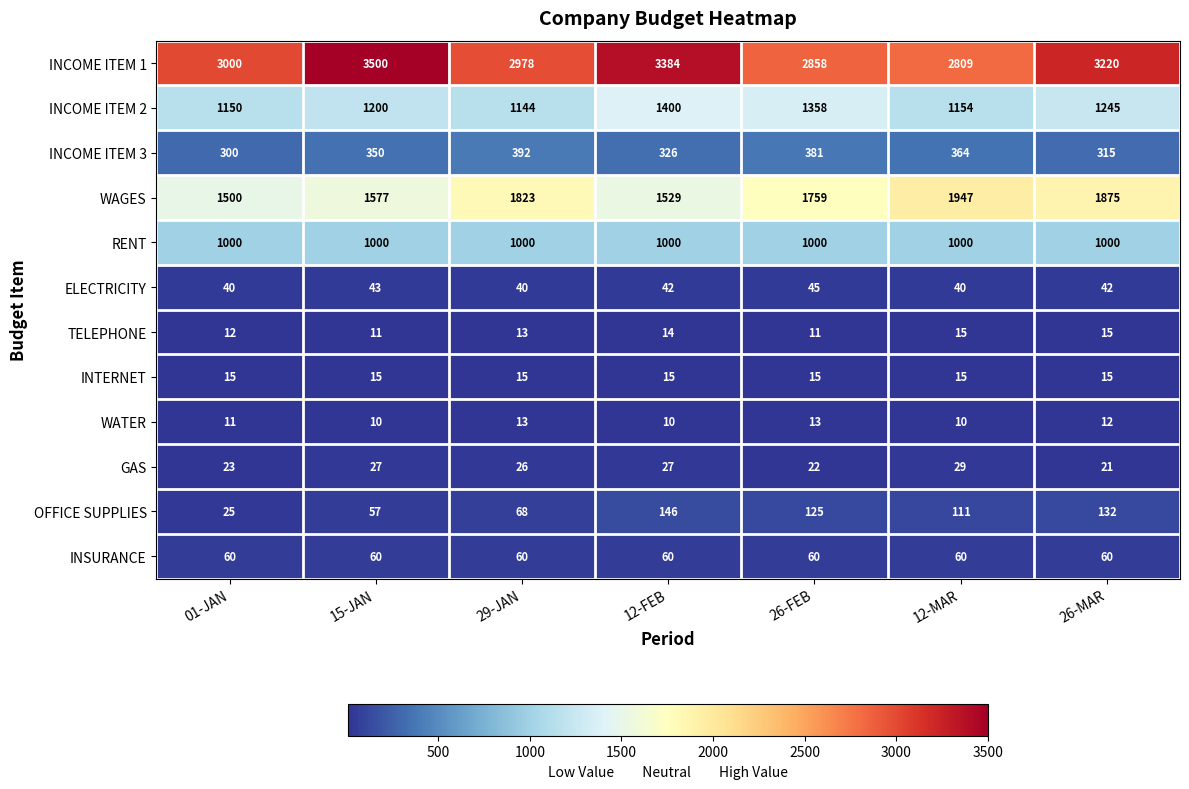

What is the total value across all series at 29-JAN?

7572